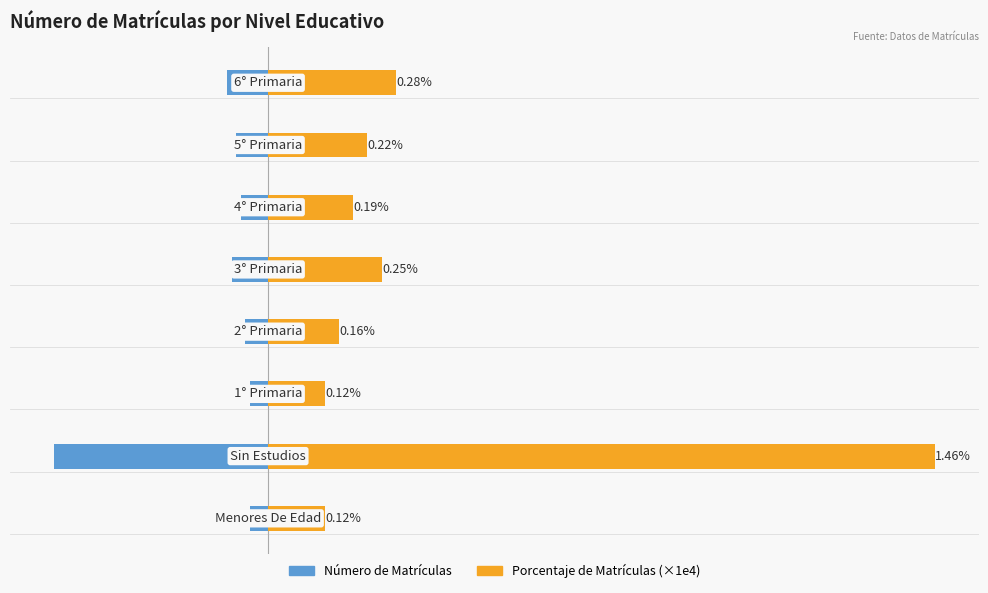

The Número de Matrículas series shows -4.0 at 2. True or false?

True